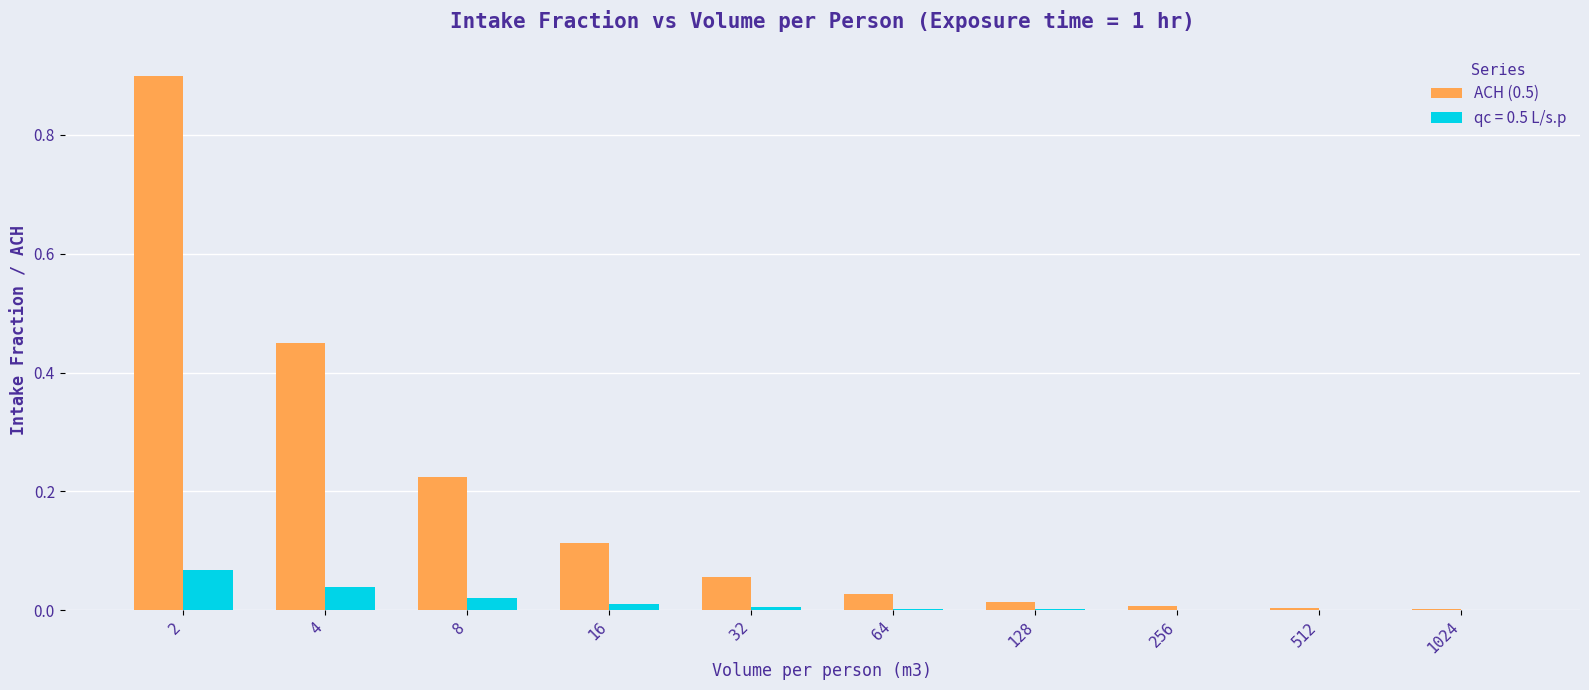

Which series has the largest total across all categories?

ACH (0.5)